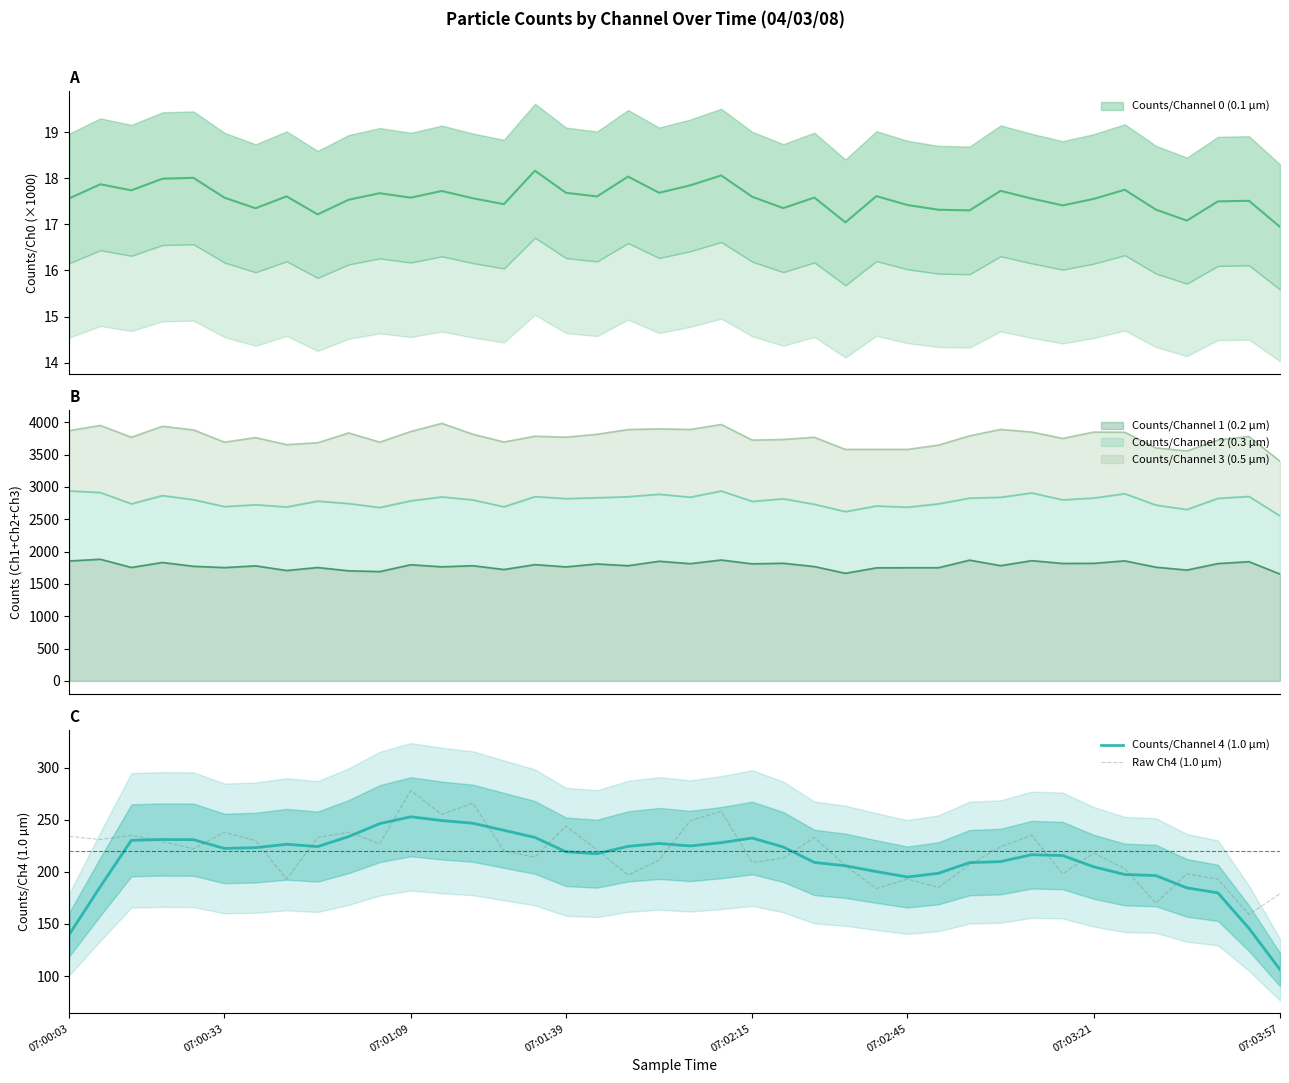

Which category has the highest value in the Counts/Channel 4 (1.0 µm) series?

07:01:09